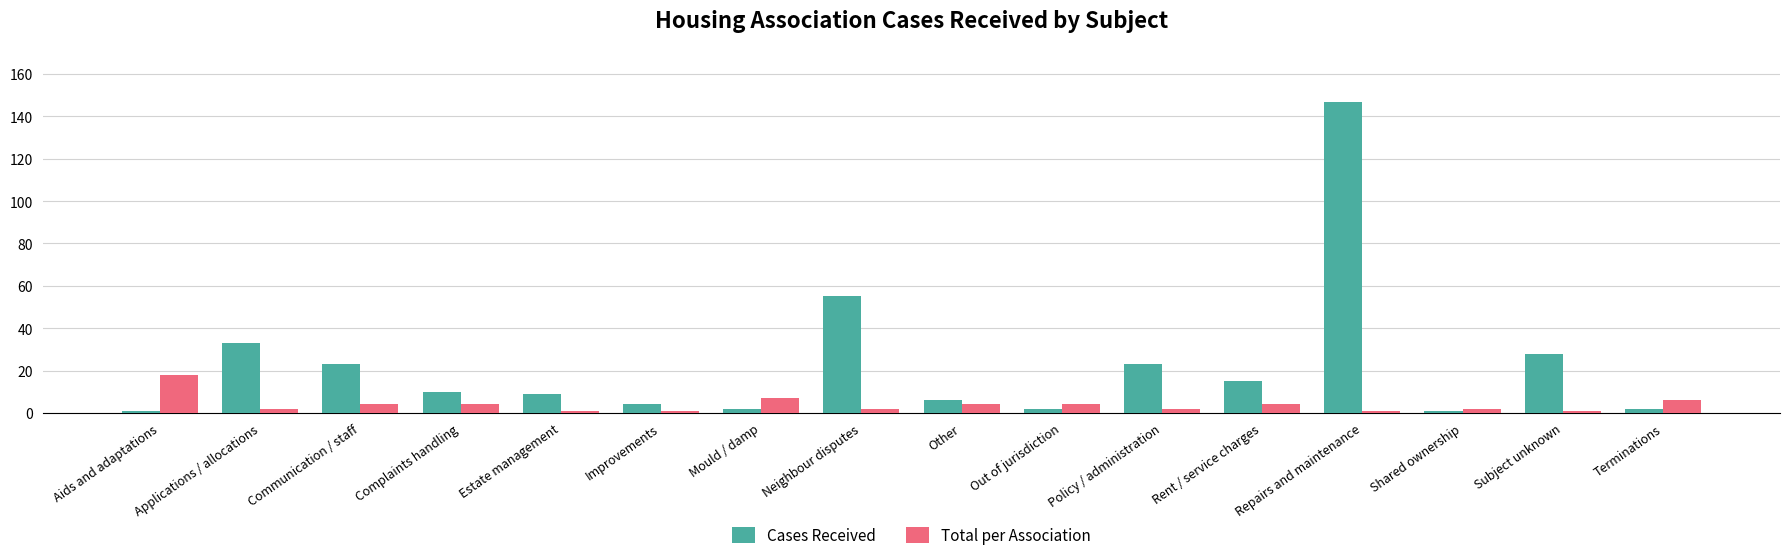

What is the highest value of the Cases Received series?

147